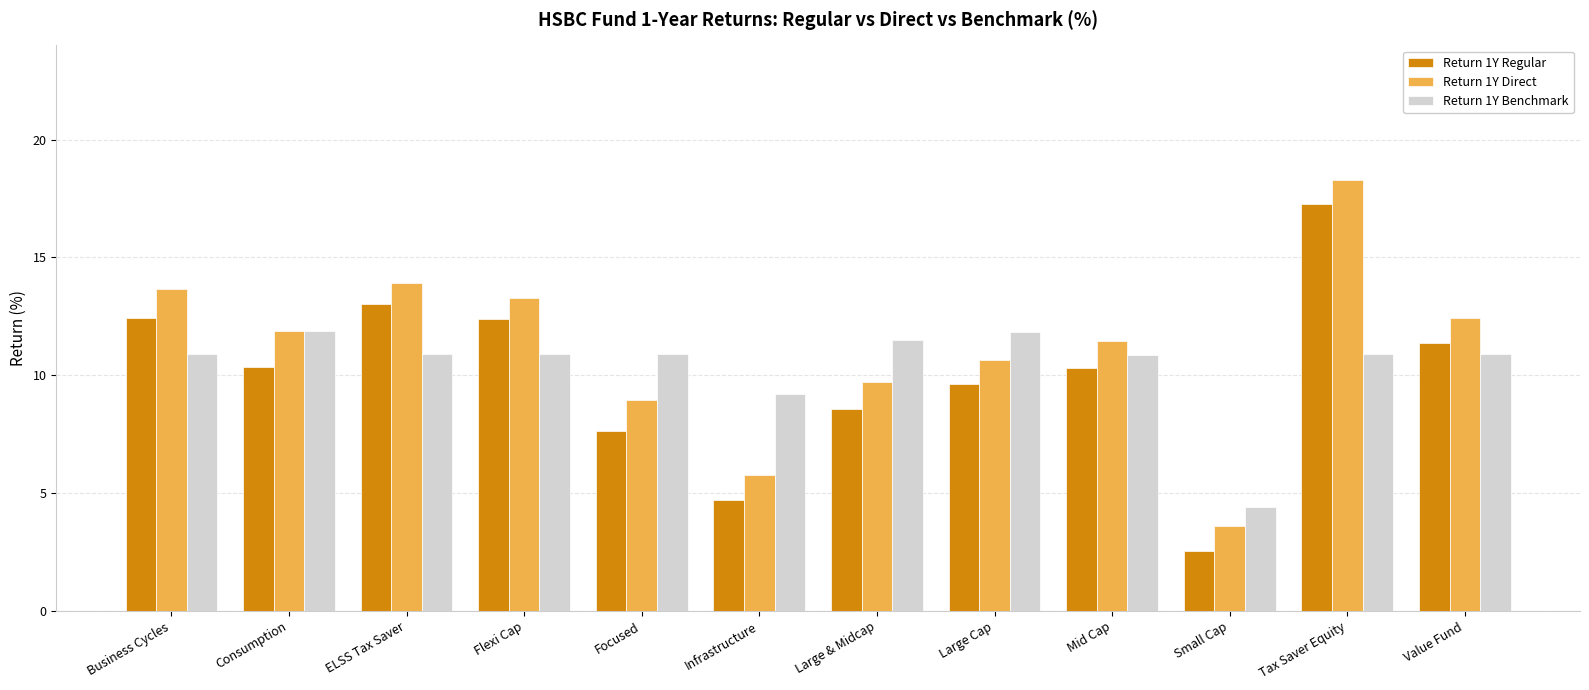

What is the sum of all Return 1Y Regular values?

120.2